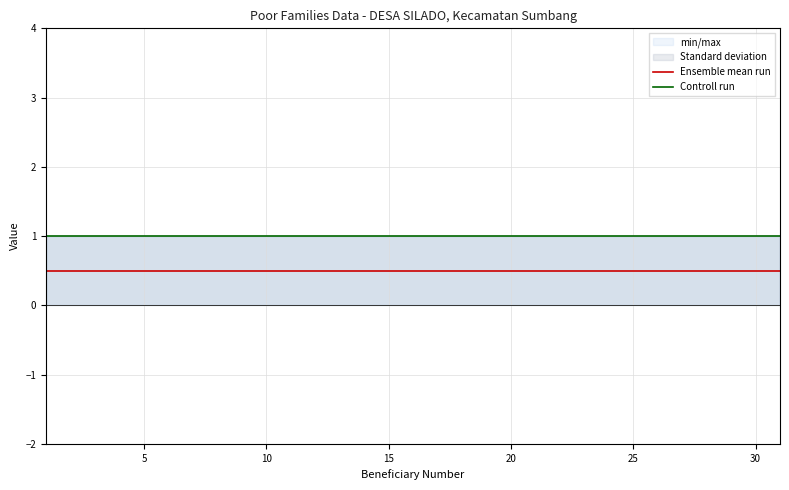

True or false: Controll run has more than 0 interior local peaks.

False